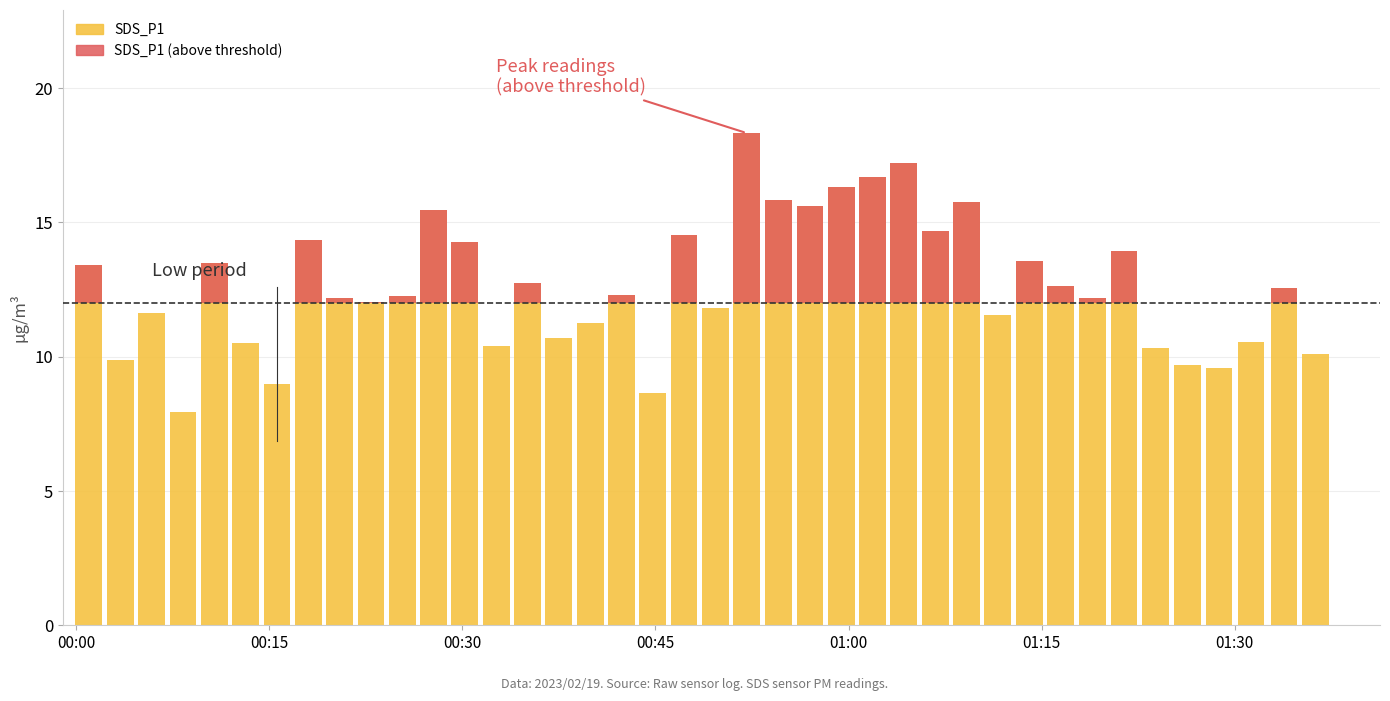

At which label does SDS_P1 first exceed 12?

00:00